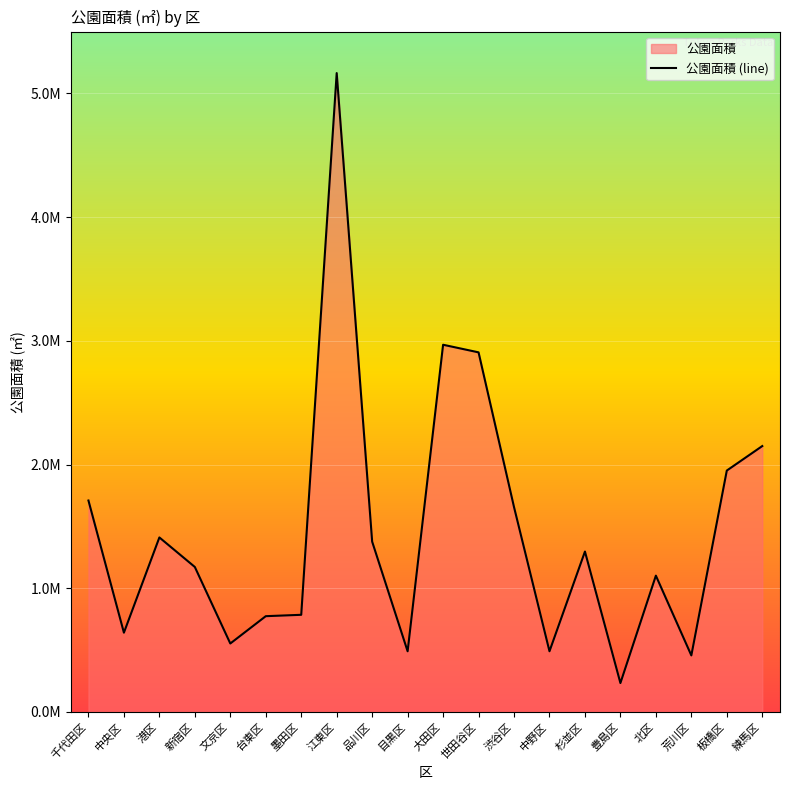

How many categories are shown in the chart?

20